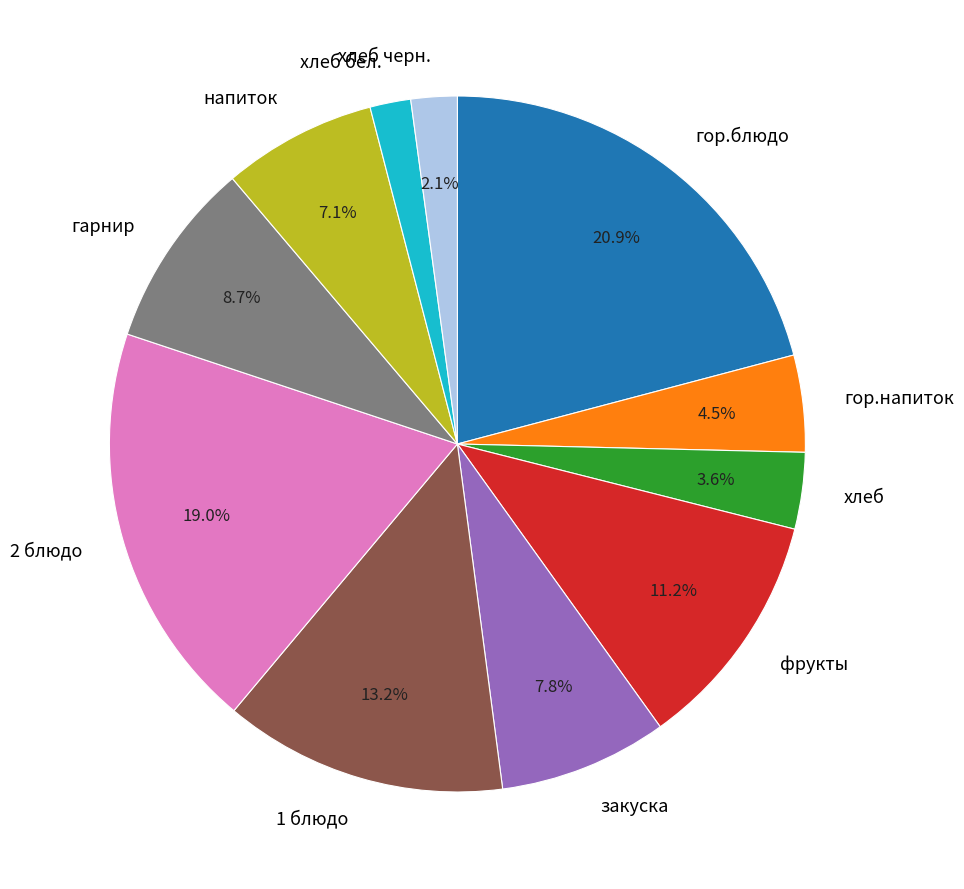

How many segments does this pie chart have?

11